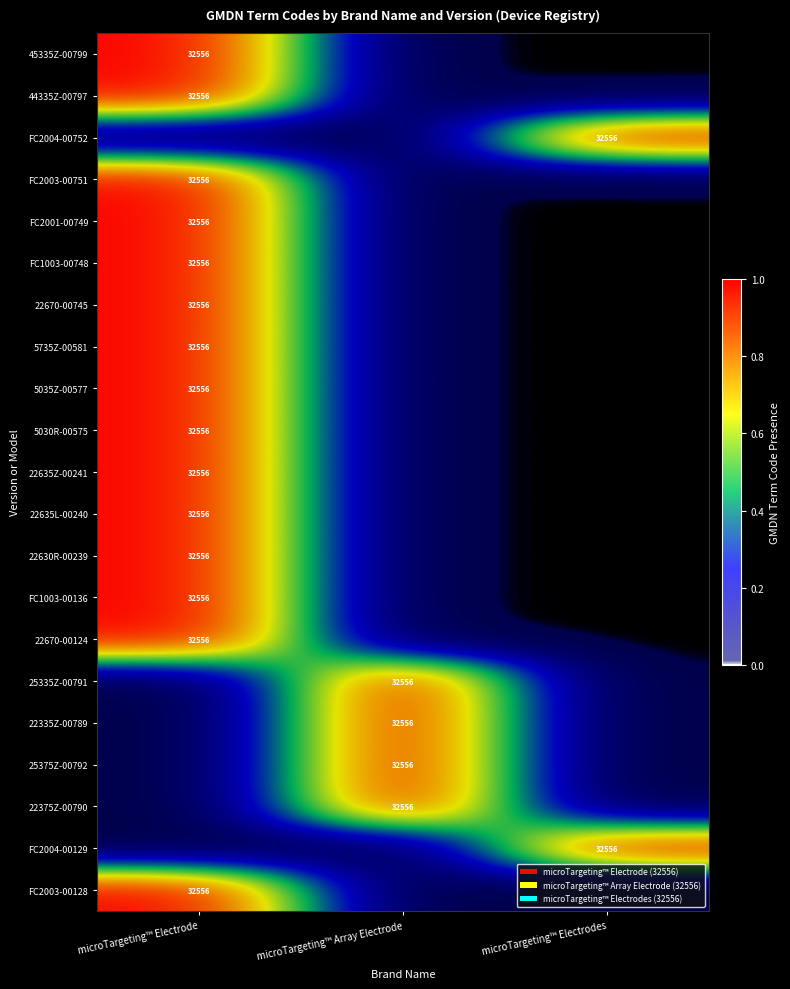

At which category is the sum across all series the highest?

microTargeting™ Electrode